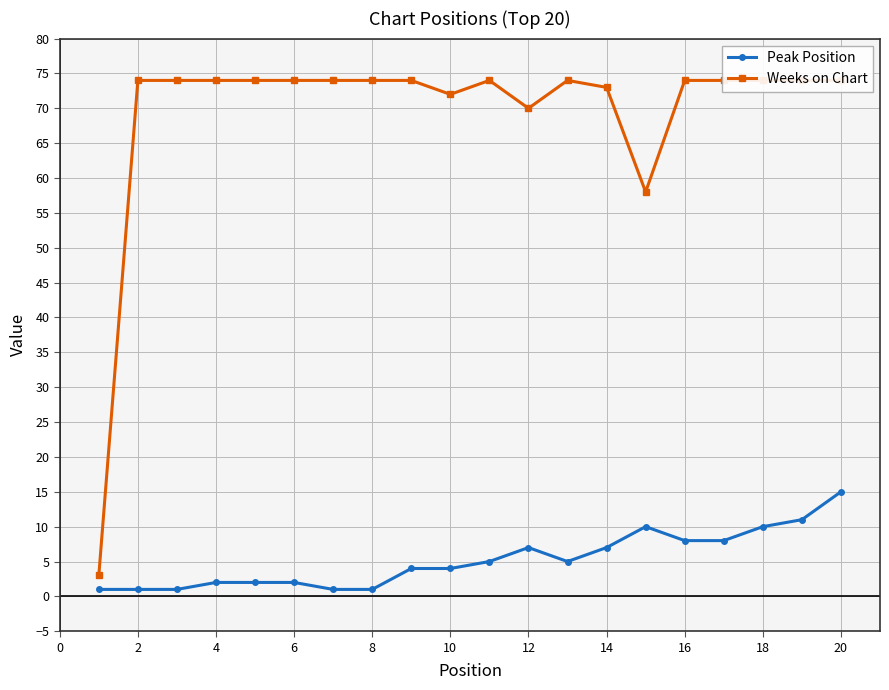

True or false: Peak Position has a value of 7 at 20.

False